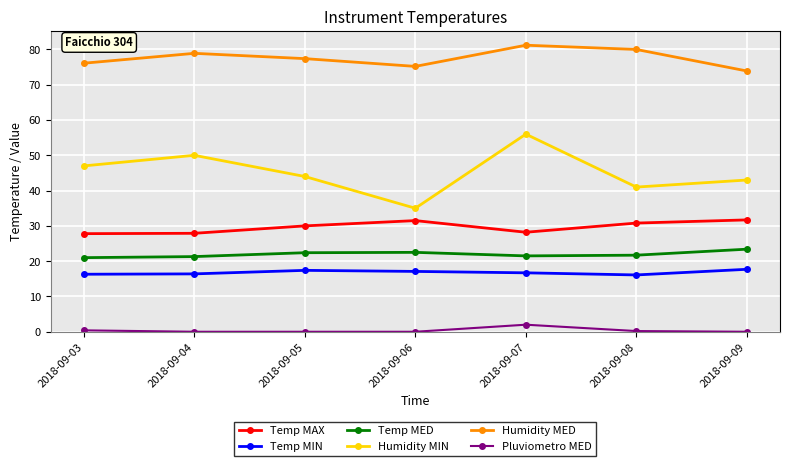

Which label corresponds to the largest value in the chart?

2018-09-07